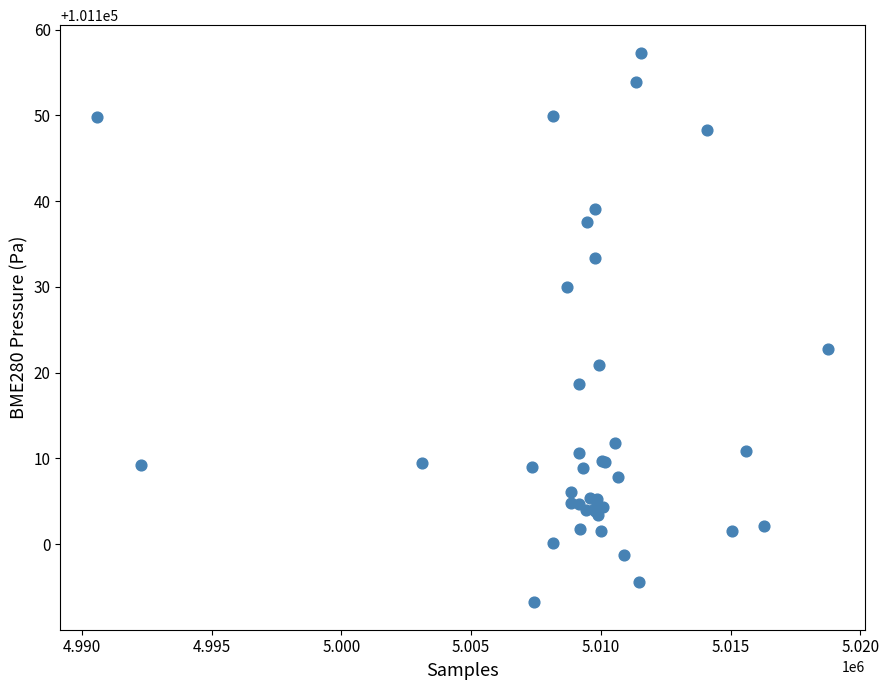

What Y value in the scatter plot is closest to 101125?

101122.7